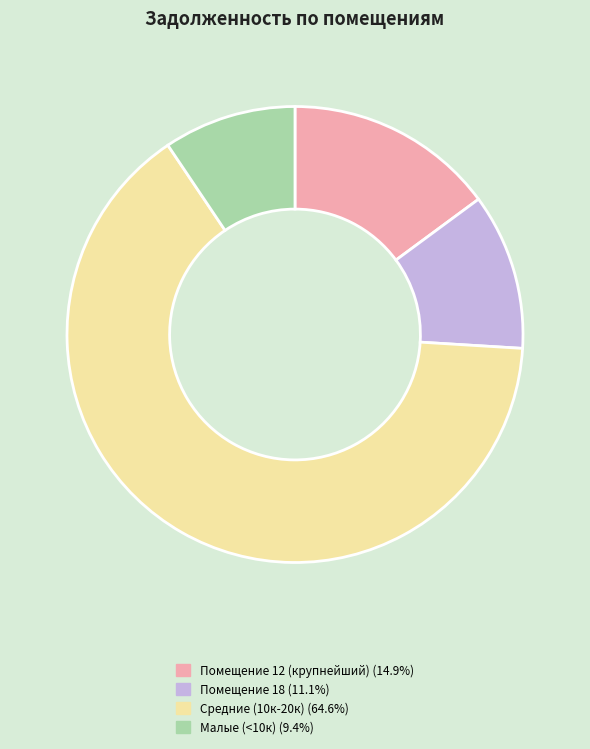

Is there a majority slice in this chart?

Yes